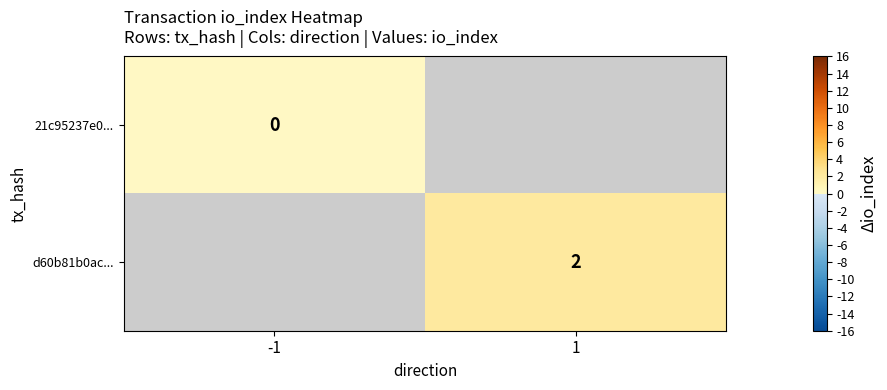

The value of d60b81b0ac... at 1 is 1. True or false?

False